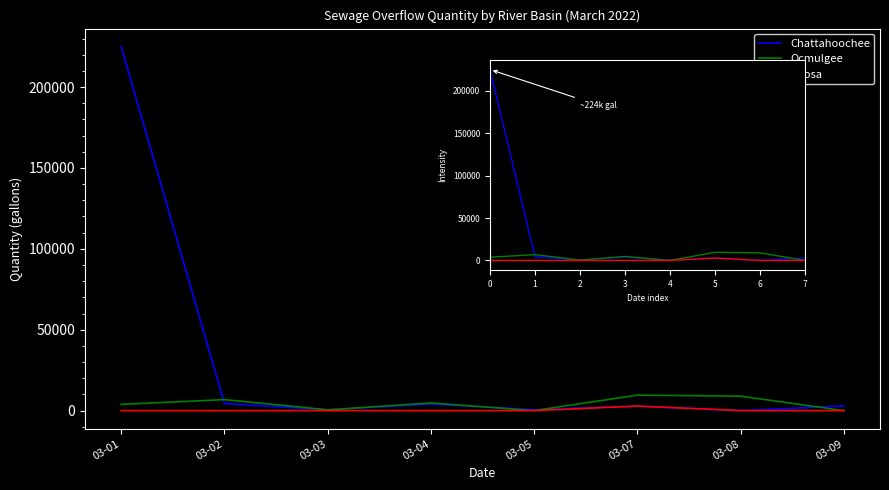

True or false: Coosa and Ocmulgee intersect in this chart.

False